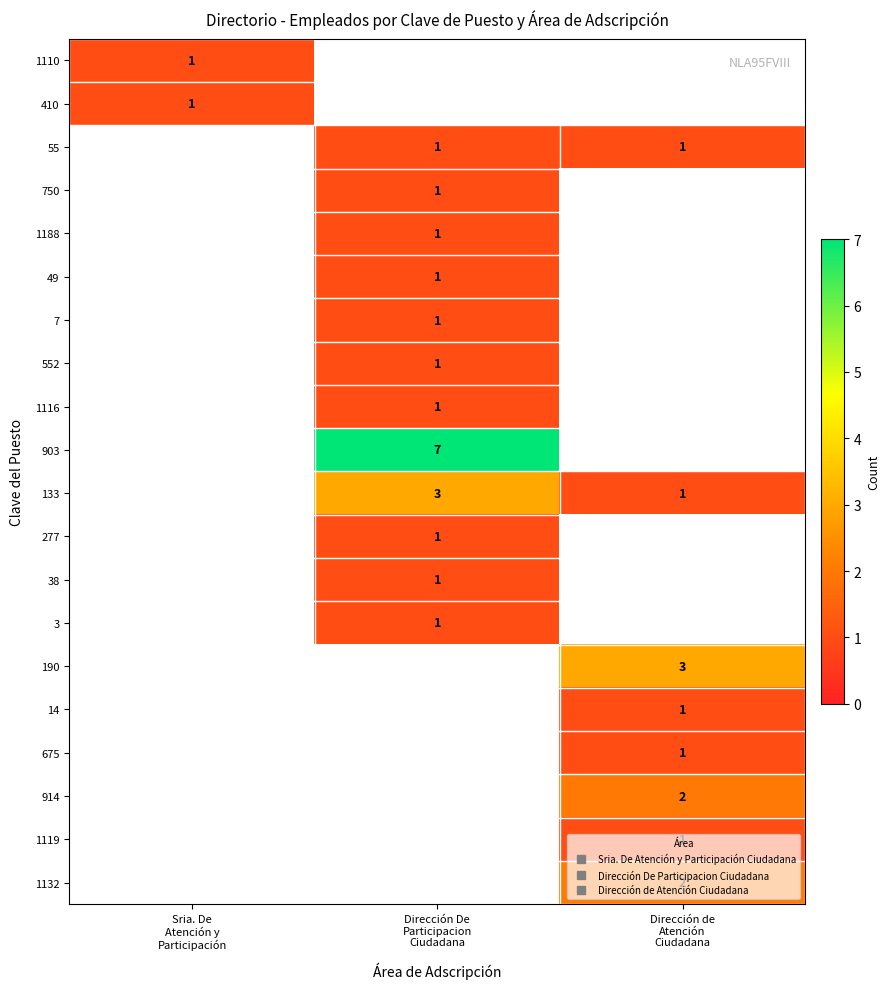

What is the approximate value of row_1 at Sria. De
Atención y
Participación?

1.0